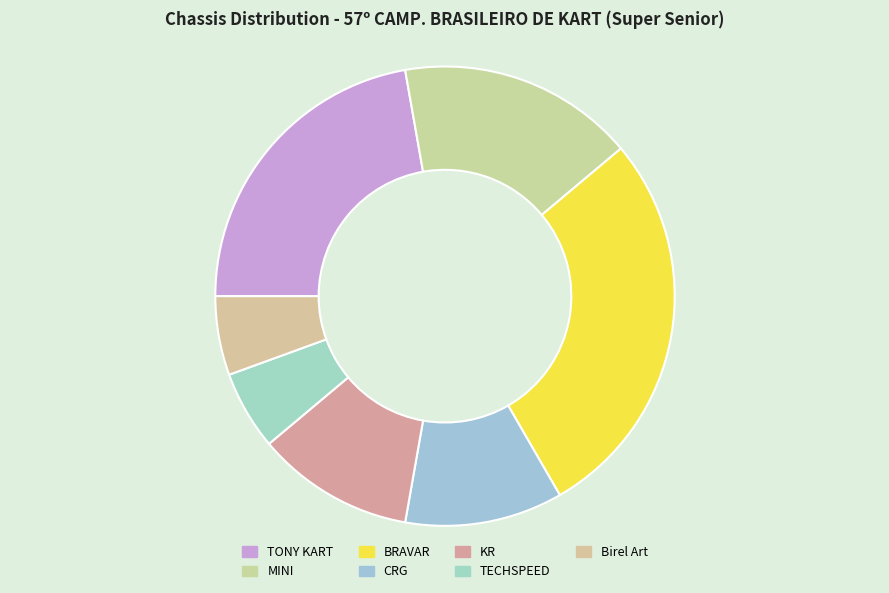

Which category has the biggest portion of the pie?

BRAVAR